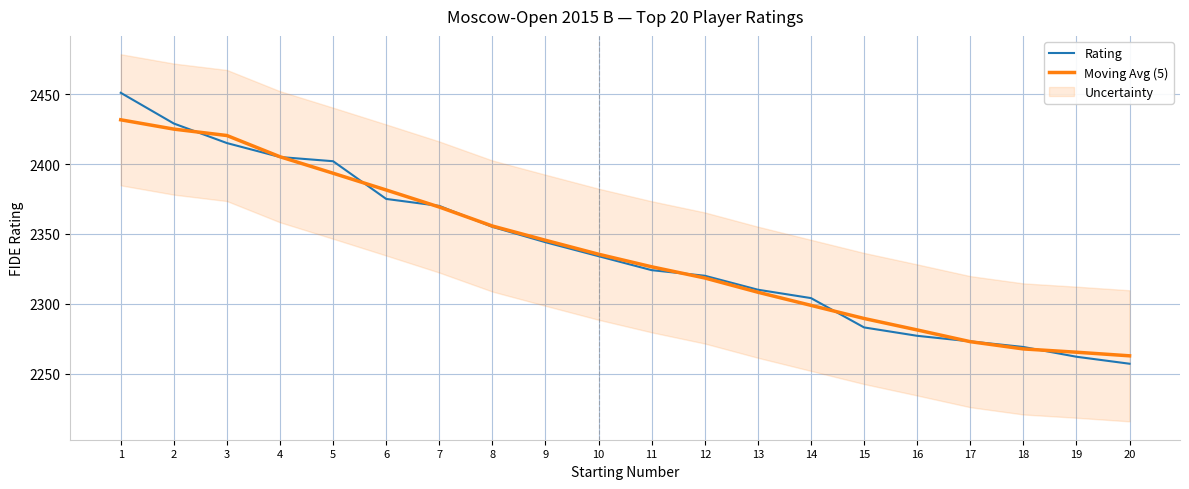

What is the difference between the highest and lowest values at 9?

1.4